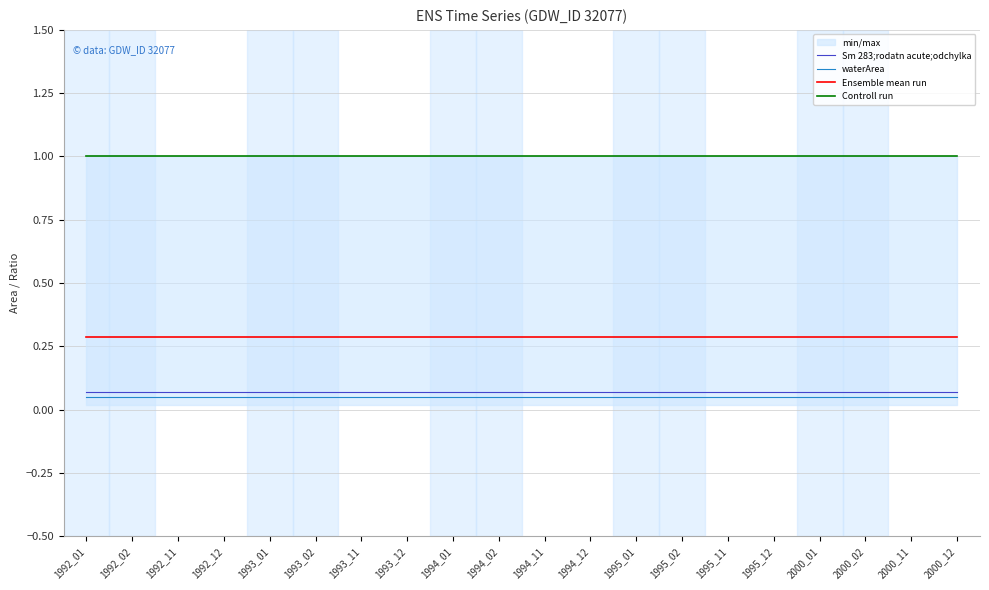

Which series has the largest range (max minus min)?

Sm 283;rodatn acute;odchylka